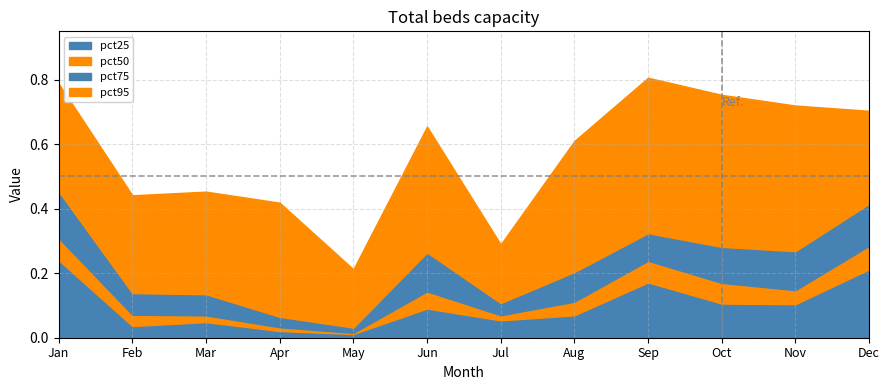

What is the highest value of the pct50 series?

0.3